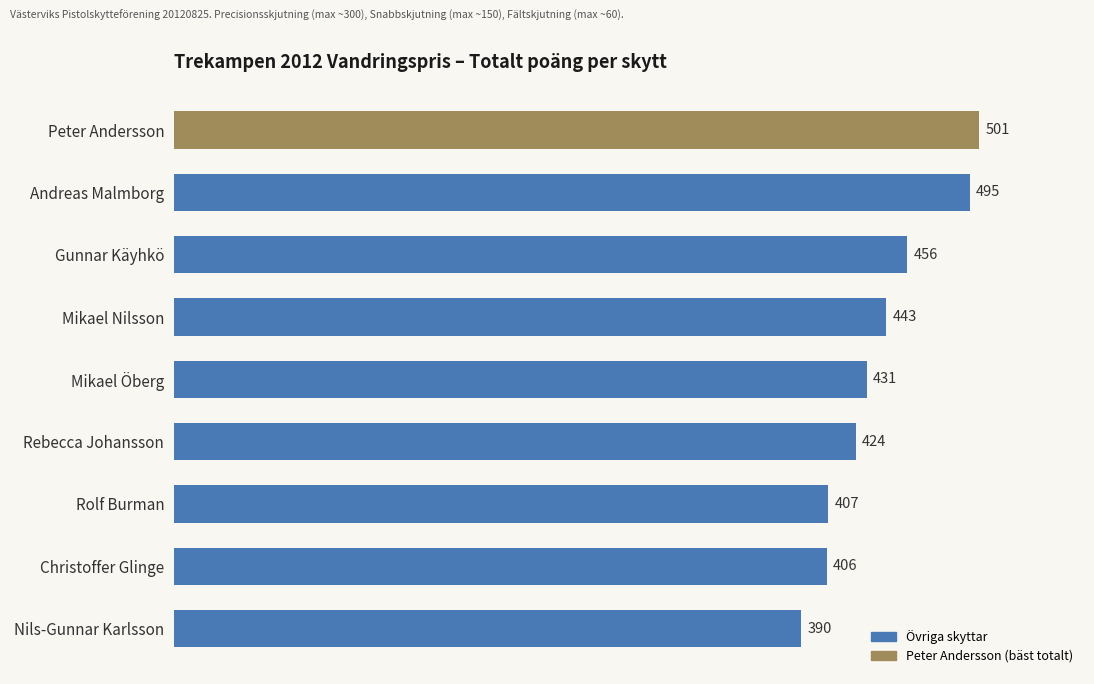

Reading bottom to top, extract all data points from this chart.

Nils-Gunnar Karlsson=390	Christoffer Glinge=406	Rolf Burman=407	Rebecca Johansson=424	Mikael Öberg=431	Mikael Nilsson=443	Gunnar Käyhkö=456	Andreas Malmborg=495	Peter Andersson=501